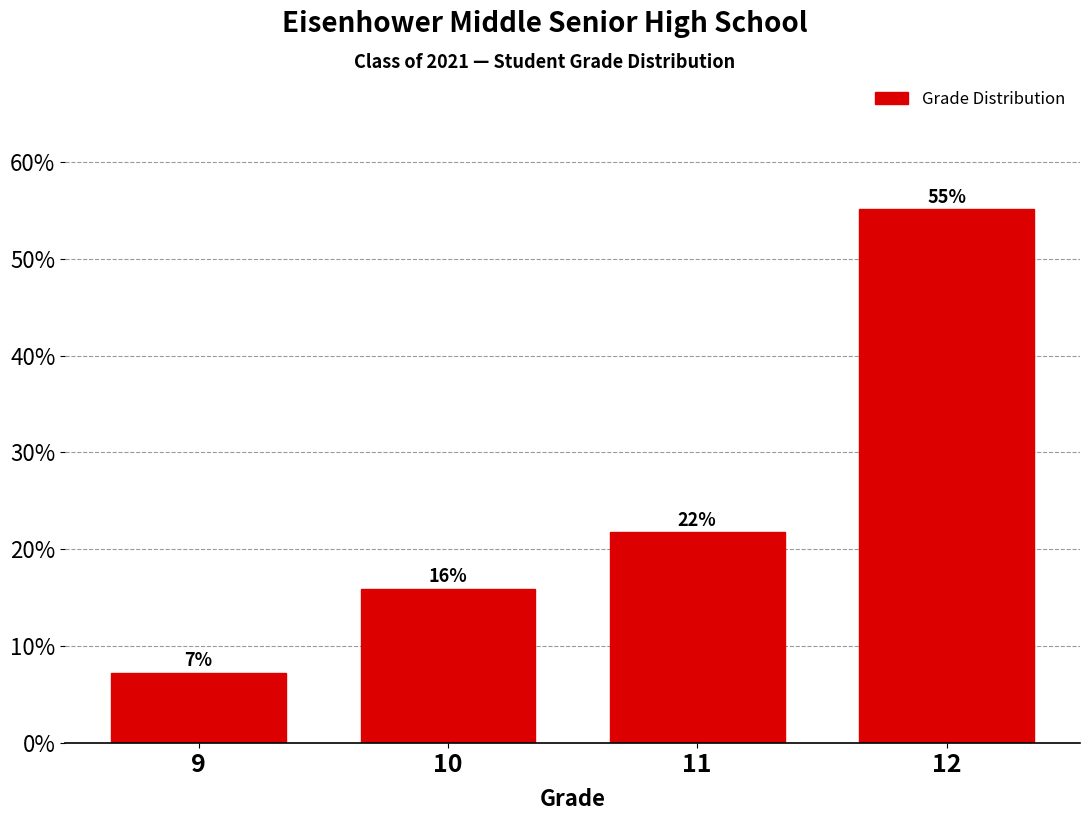

What is the value of the 3rd bar from the left?

21.7